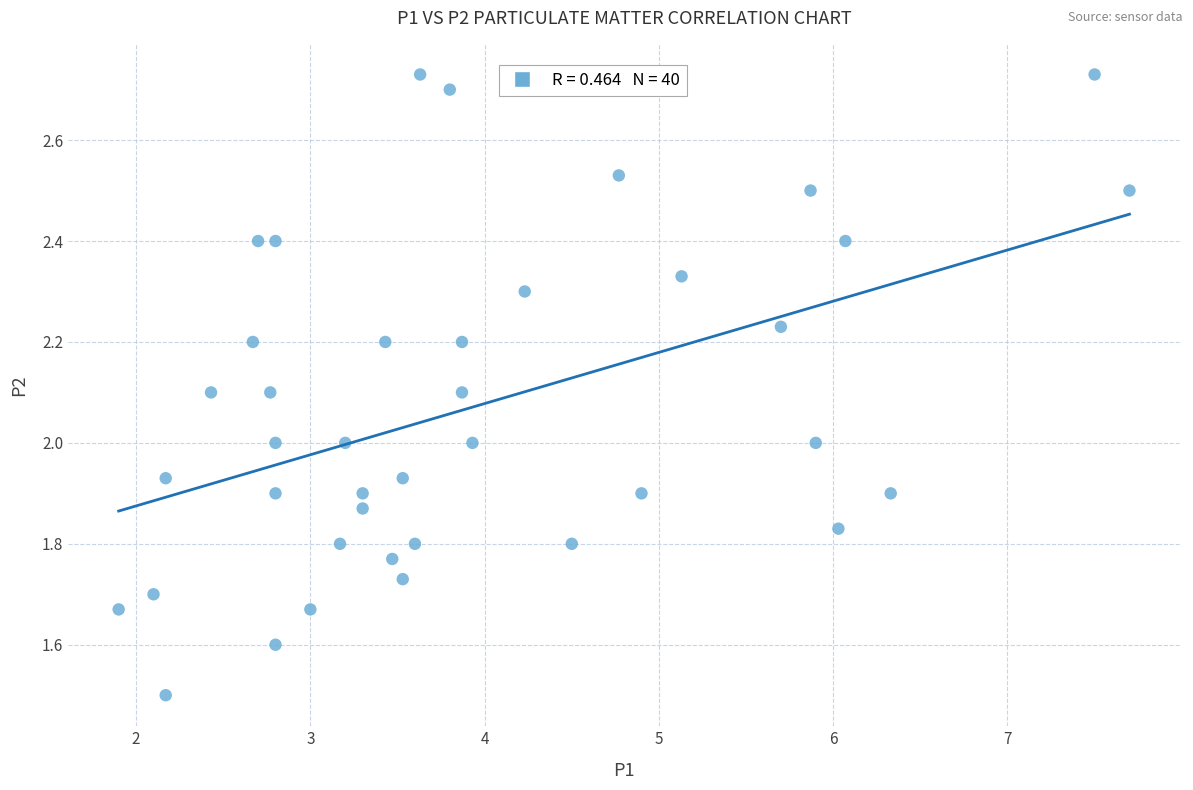

What is the range of X values (max minus min)?

5.8